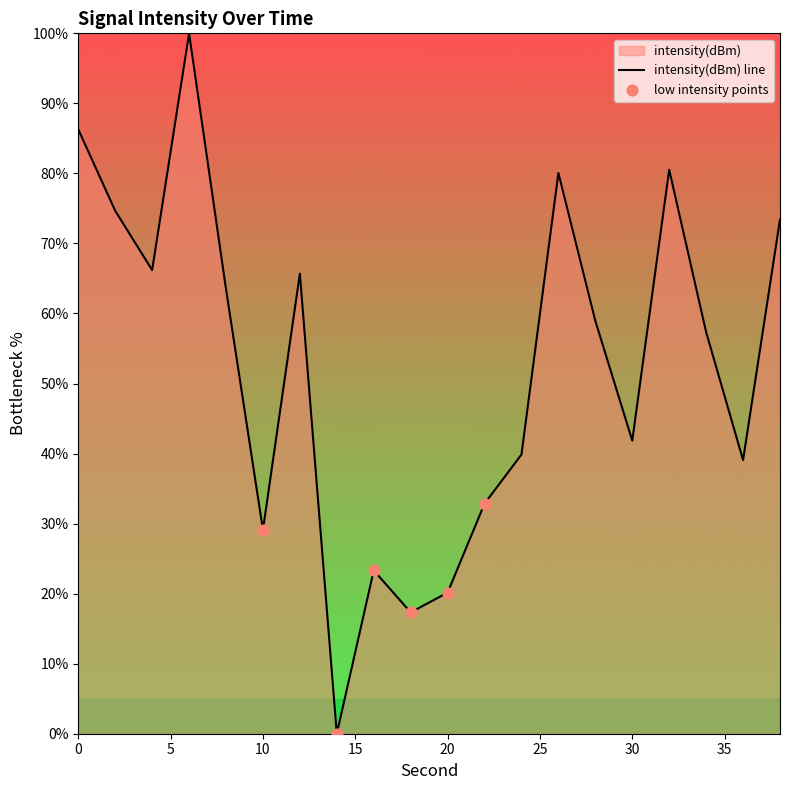

Approximately how many times larger is the value at 22 compared to 8?

0.5